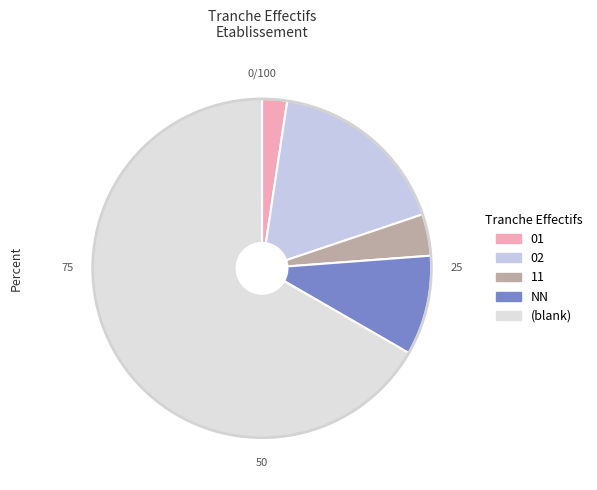

How many slices are in this pie chart?

5